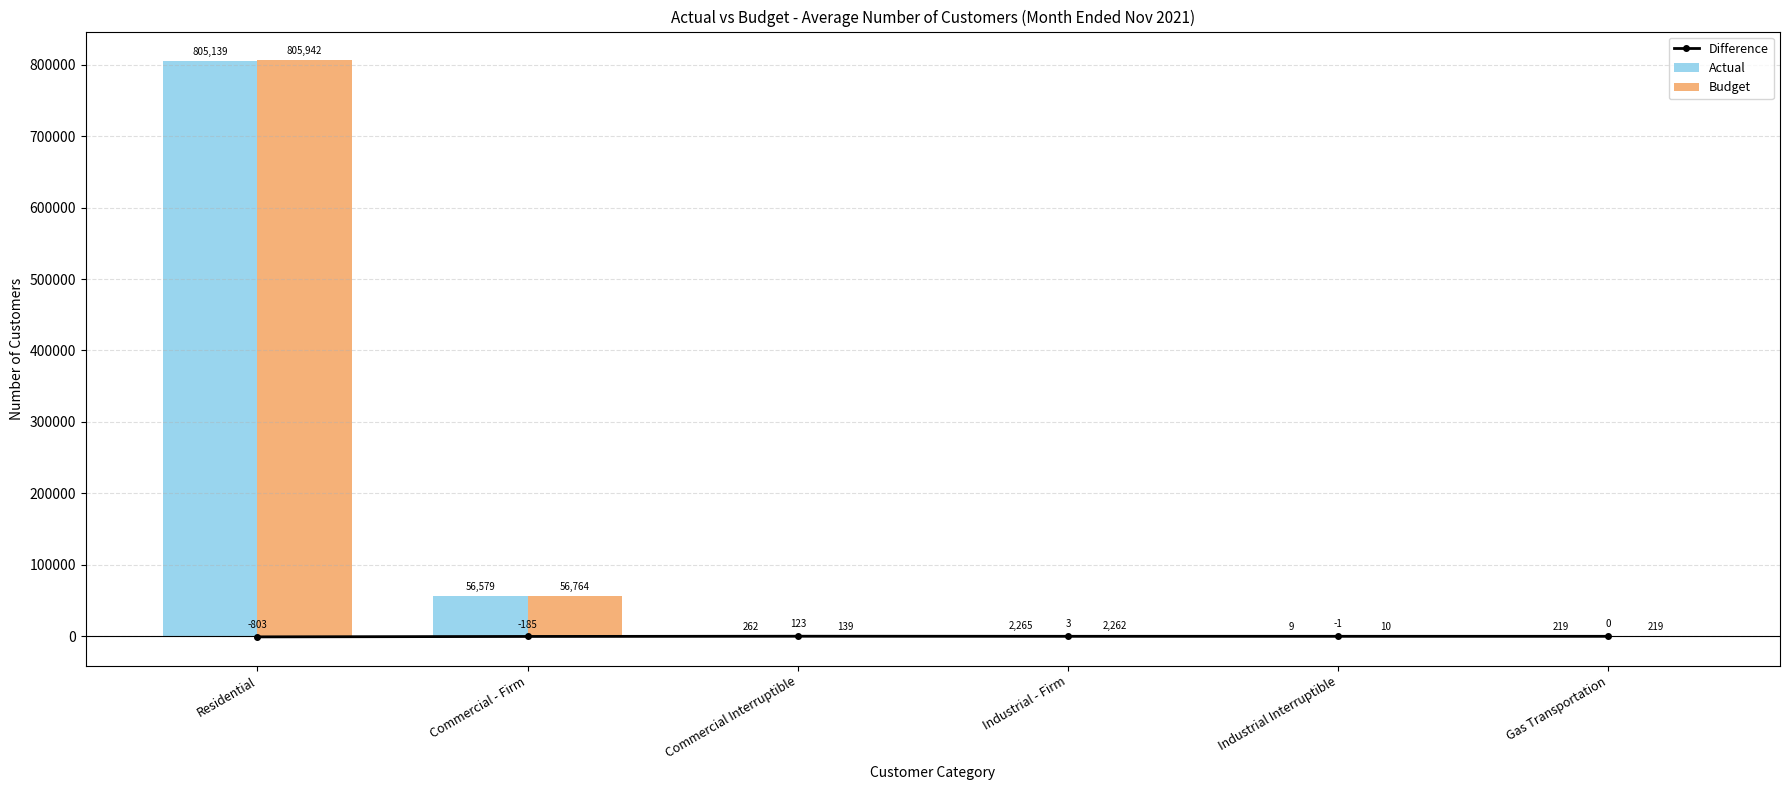

What is the sum of the Difference values at Gas Transportation and Commercial Interruptible?

123